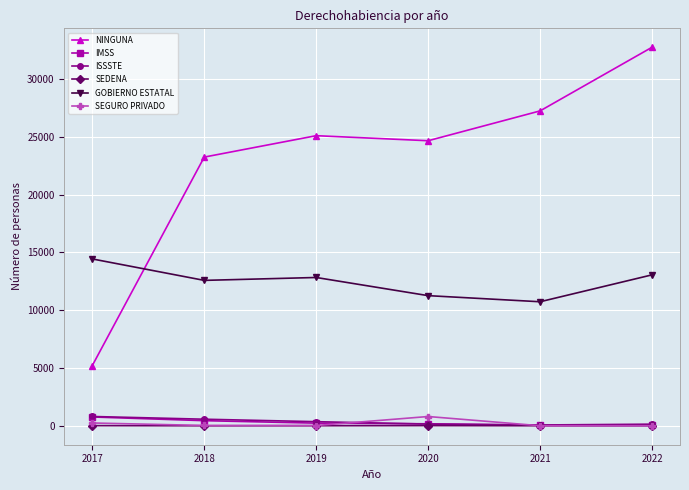

True or false: ISSSTE has a value of 76 at 2021.

True